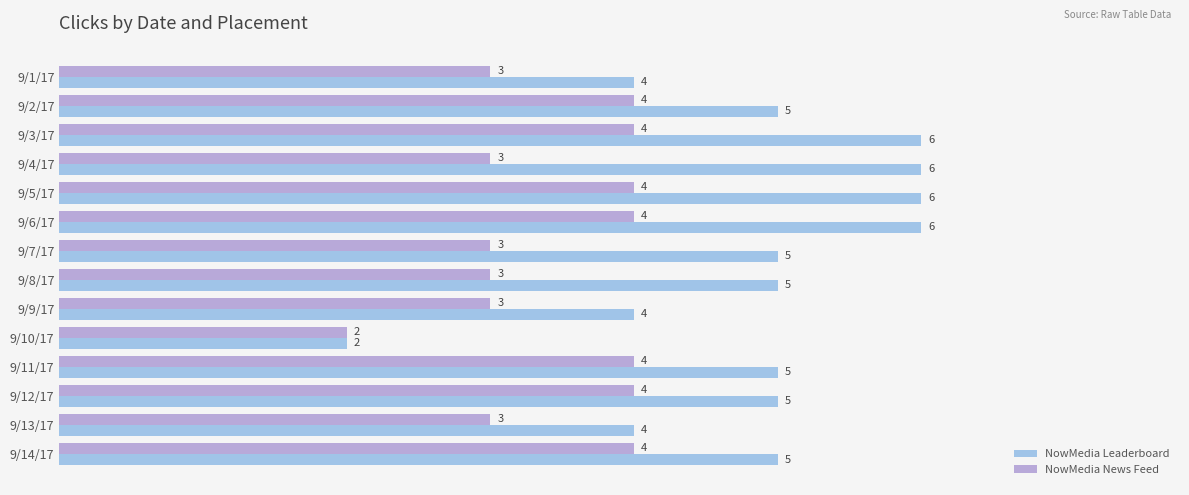

What are all the series names shown in the legend?

NowMedia Leaderboard, NowMedia News Feed